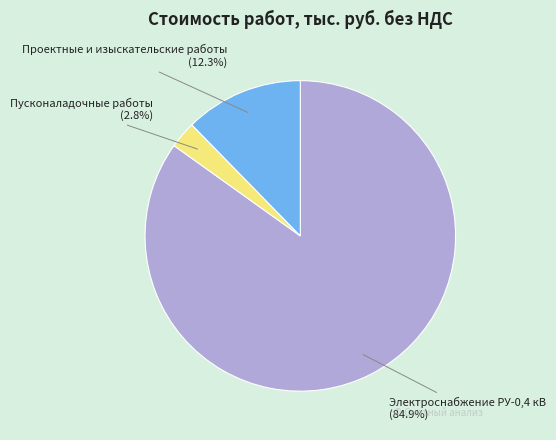

To the nearest percent, what percentage of the pie is Электроснабжение РУ-0,4 кВ?

85%